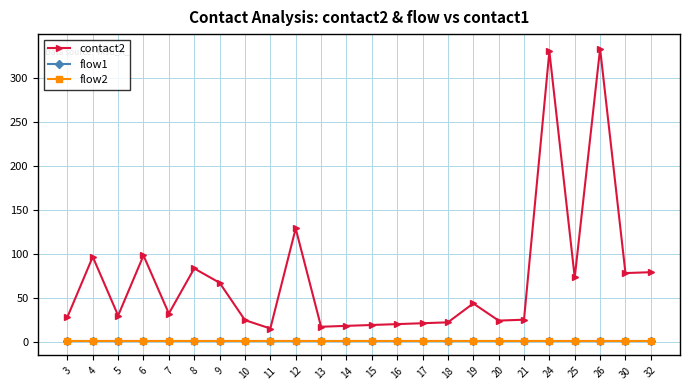

Which label corresponds to the largest value in the chart?

26